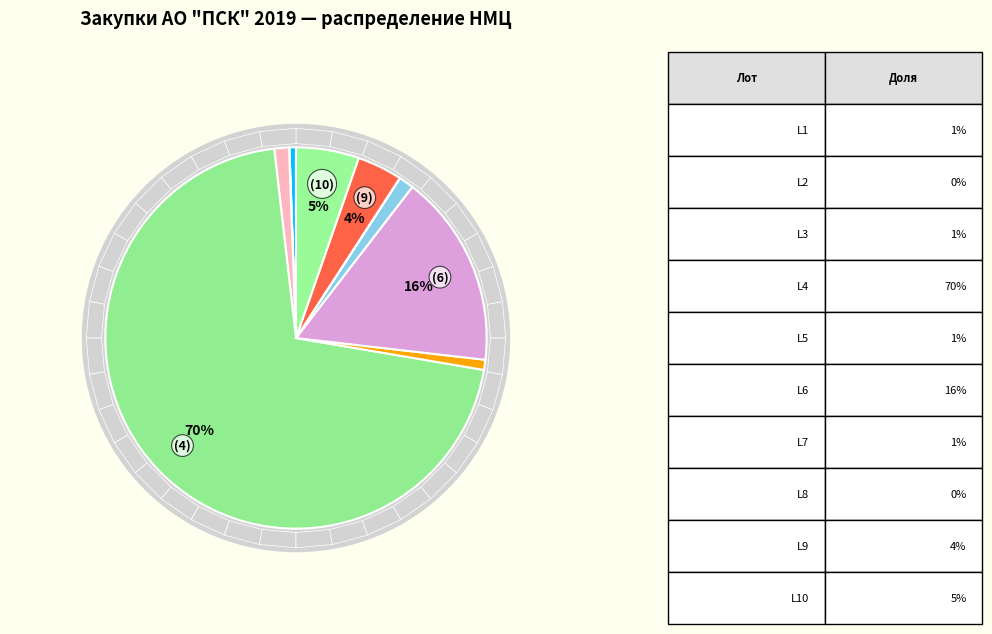

What percentage is the 850.19.00007 slice, to the nearest percent?

1%